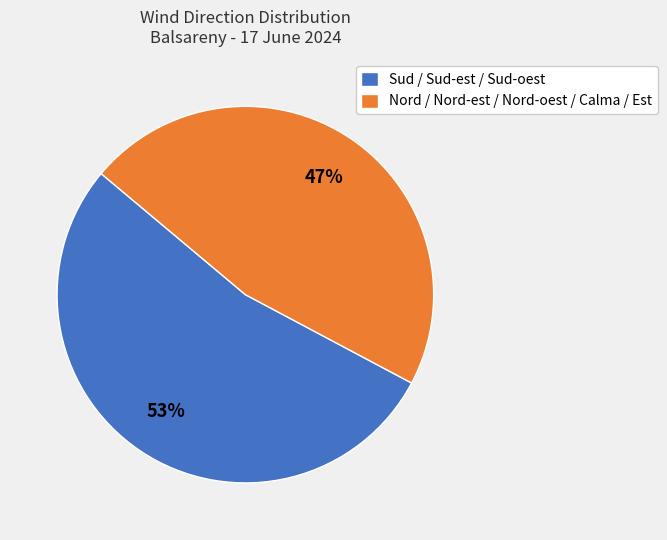

How many slices are in this pie chart?

2